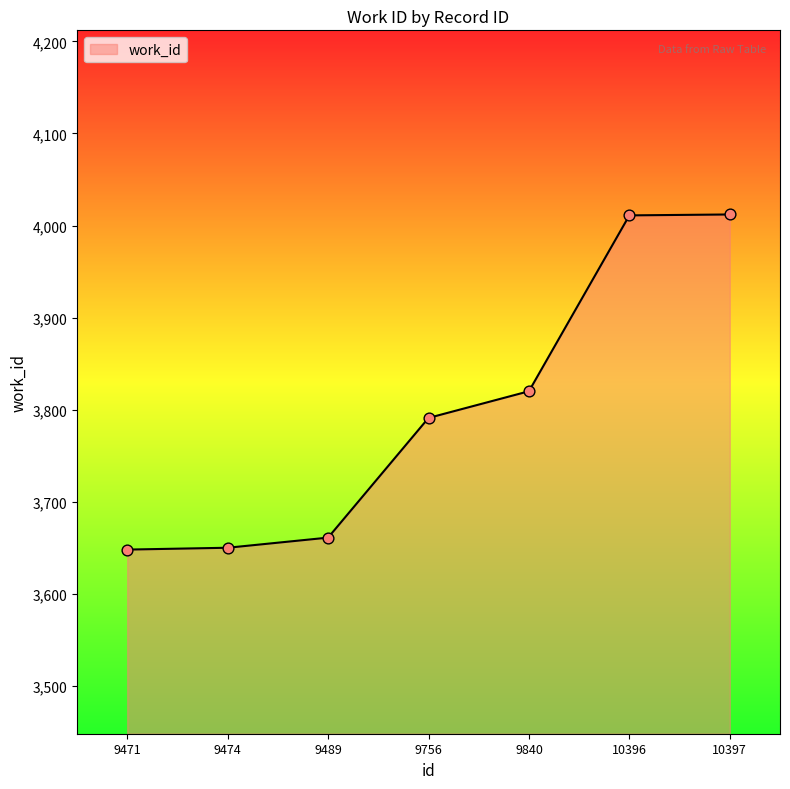

Which has a higher value, 9489 or 9471?

9489